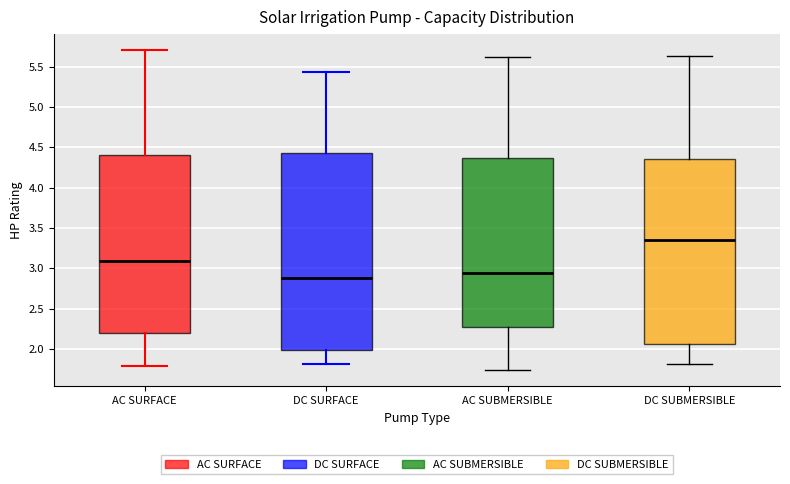

Which box is the tallest, from its lower edge to its upper edge?

DC SURFACE